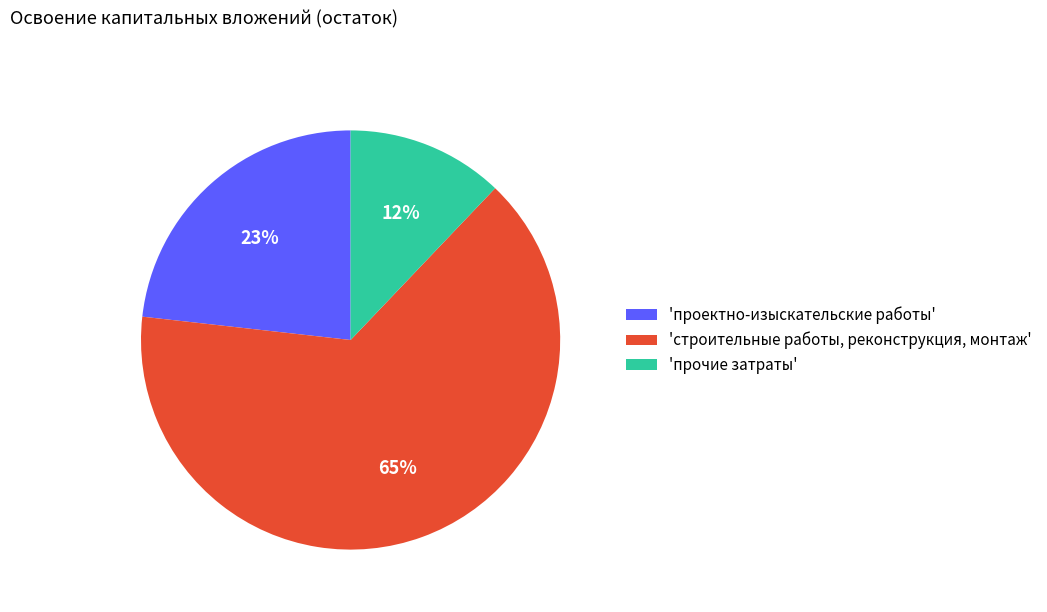

Between 'прочие затраты' and 'строительные работы, реконструкция, монтаж', which is larger?

'строительные работы, реконструкция, монтаж'